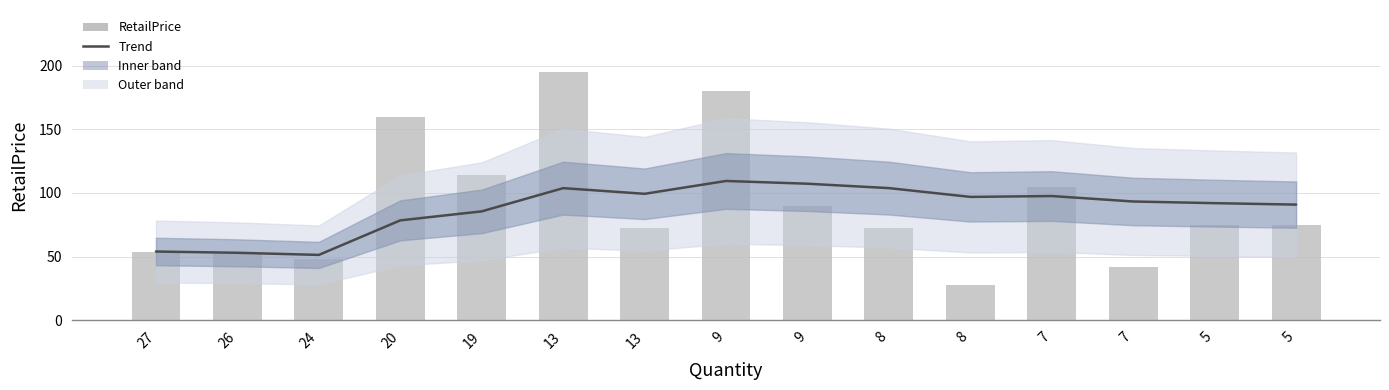

Does the chart contain any negative values?

No